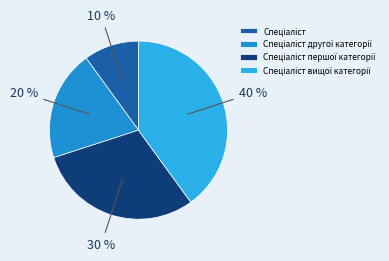

How many segments does this pie chart have?

4